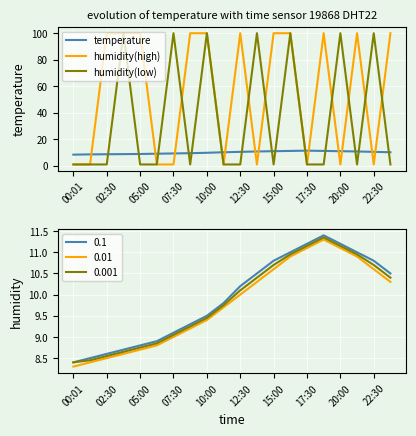

True or false: humidity(high) and temperature cross at least once.

True